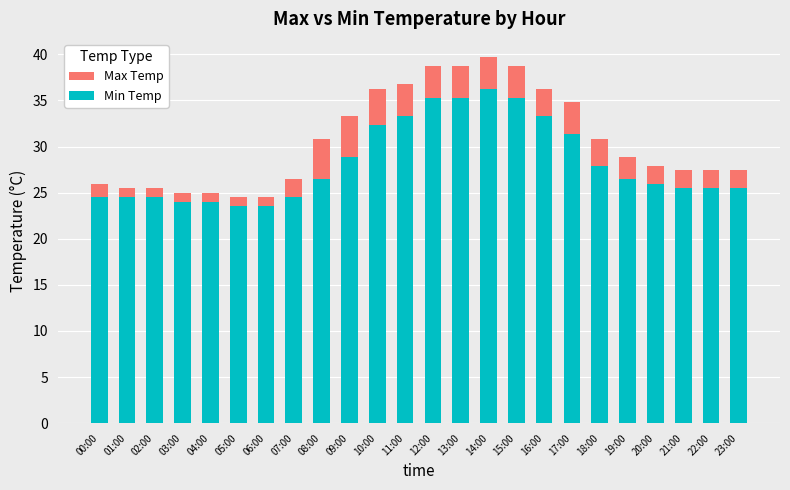

What is the minimum value for Min Temp?

23.5